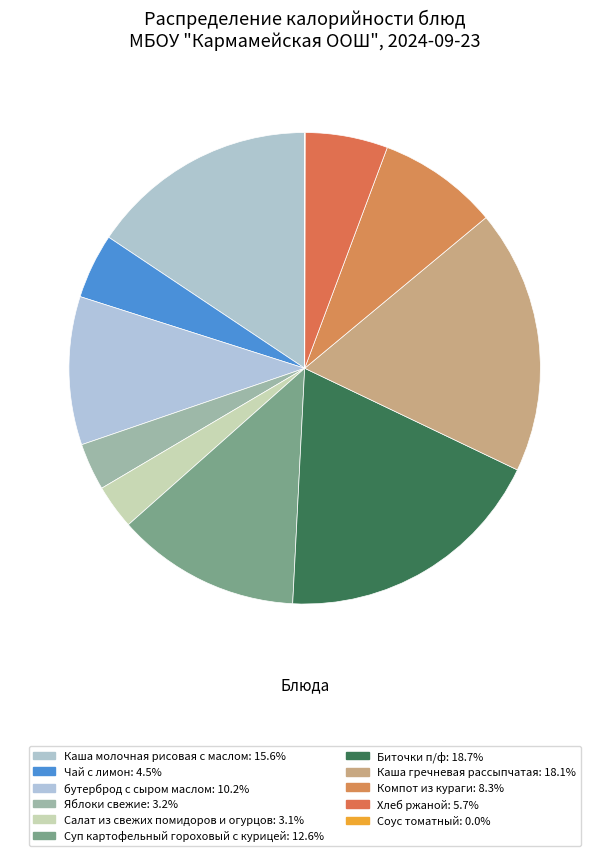

Between Компот из кураги and Каша гречневая рассыпчатая, which is larger?

Каша гречневая рассыпчатая